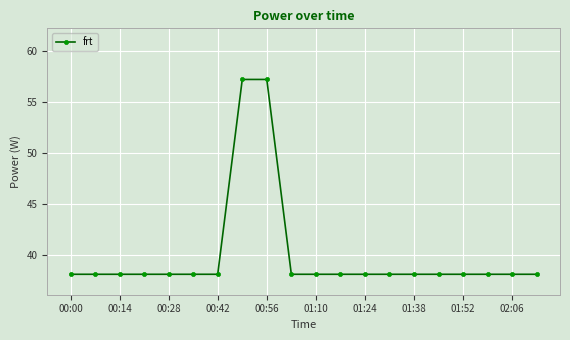

What is the value of the 20th point from the left?

38.1